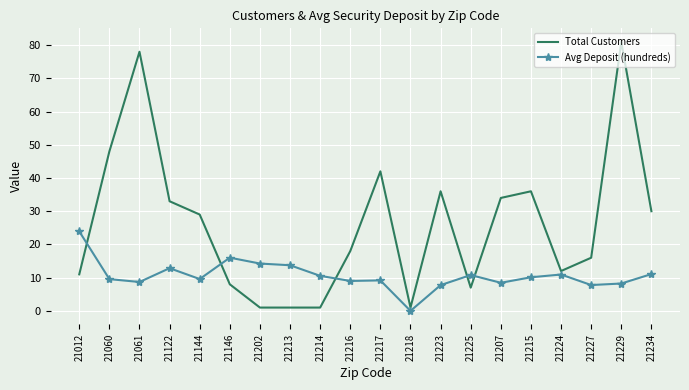

Is it true that Avg Deposit (hundreds) equals 5.4 at 21061?

False